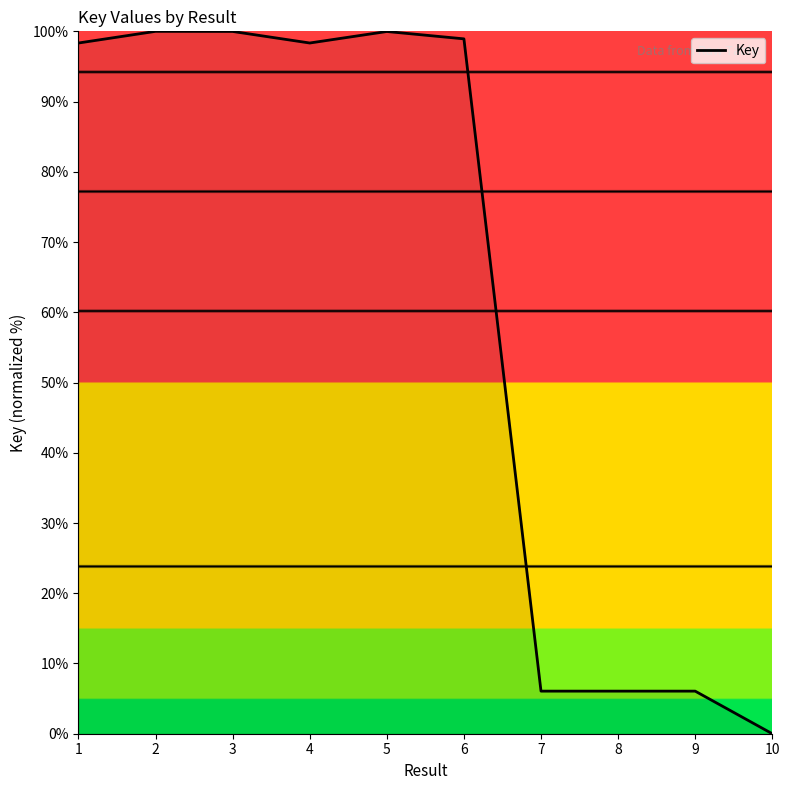

What is the approximate value at 2?

100.0